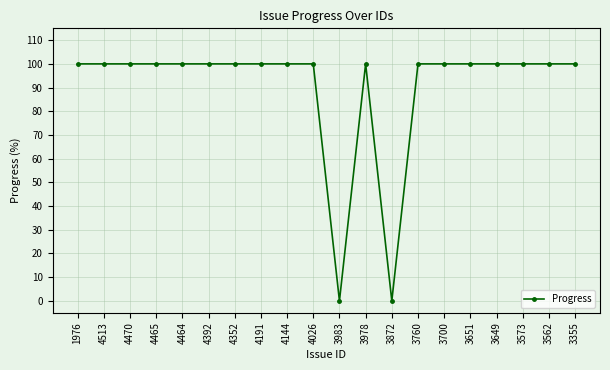

What is the ratio of the value at 3760 to the value at 3649?

1.0